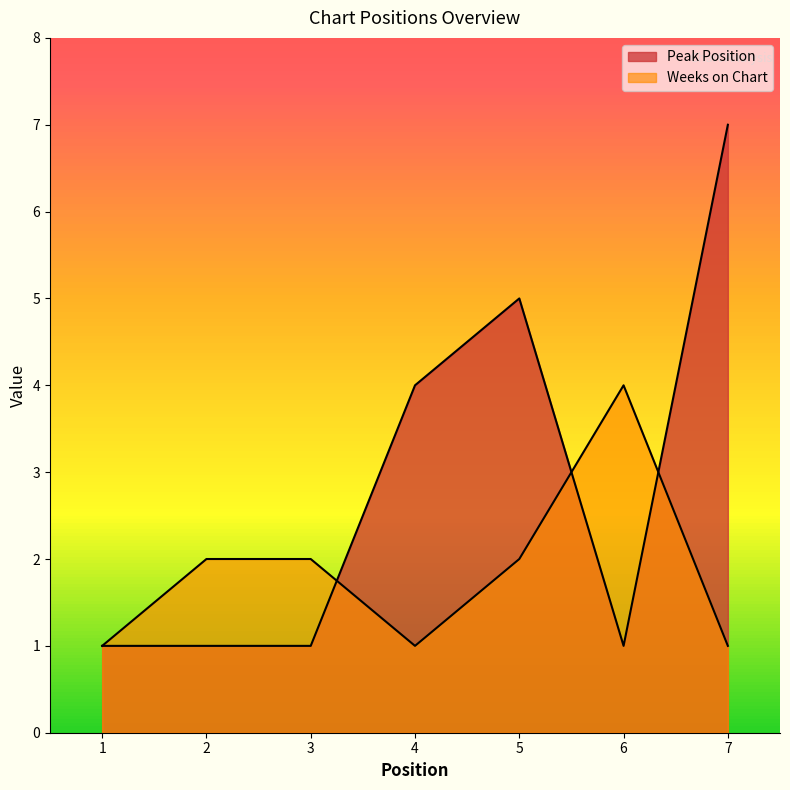

What is the average value of the Weeks on Chart series?

2